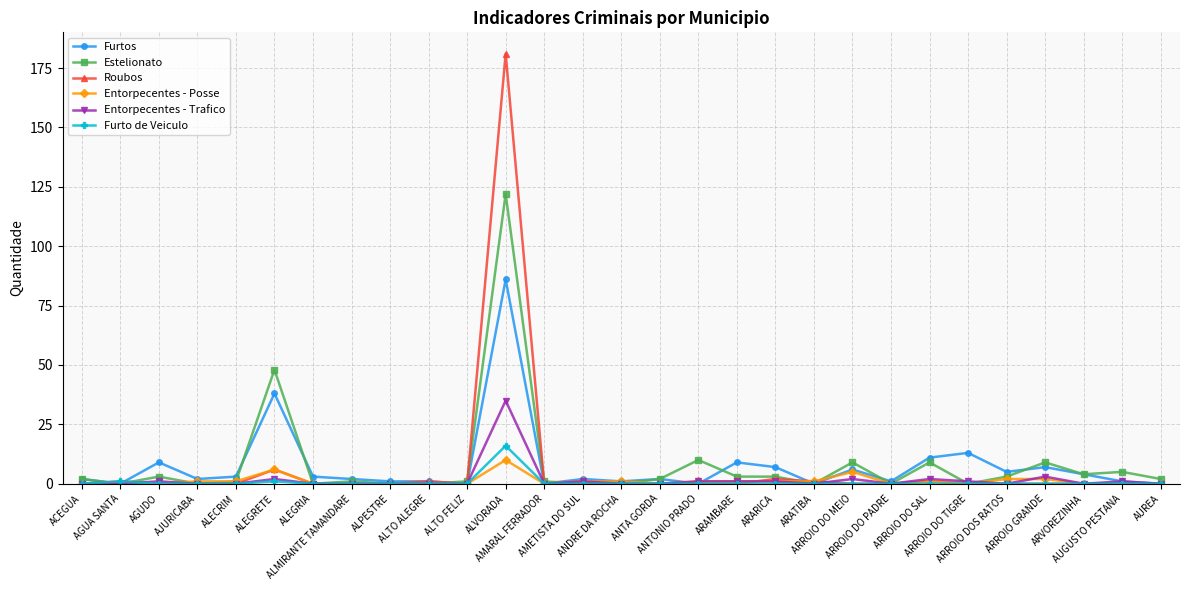

What is the maximum value shown in the chart?

181